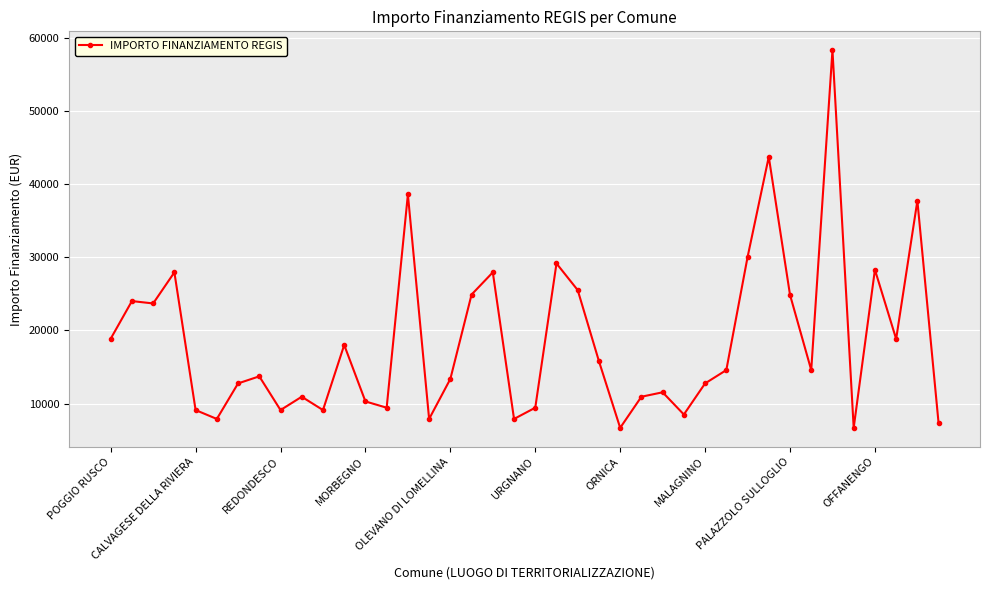

What is the value of the 38th point from the left?

18817